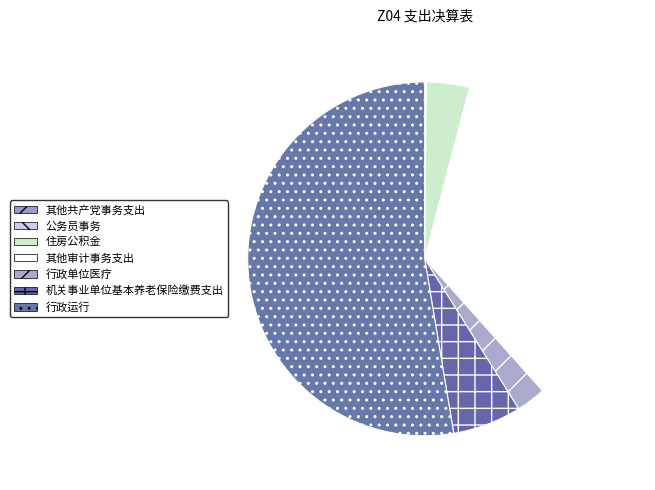

To the nearest percent, what percentage of the pie is 行政单位医疗?

3%